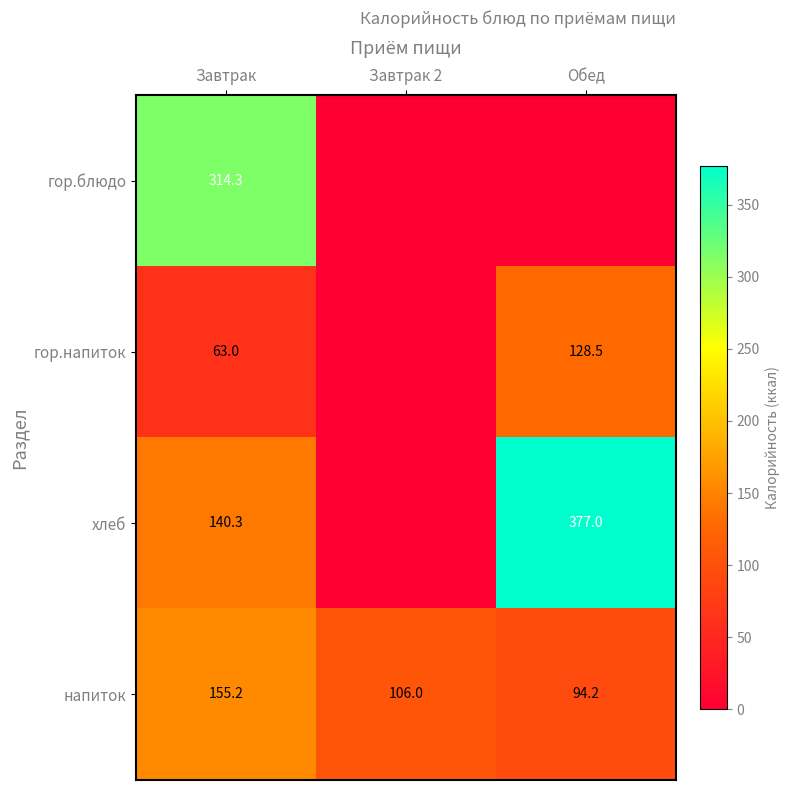

At which label does напиток first exceed 106?

Завтрак